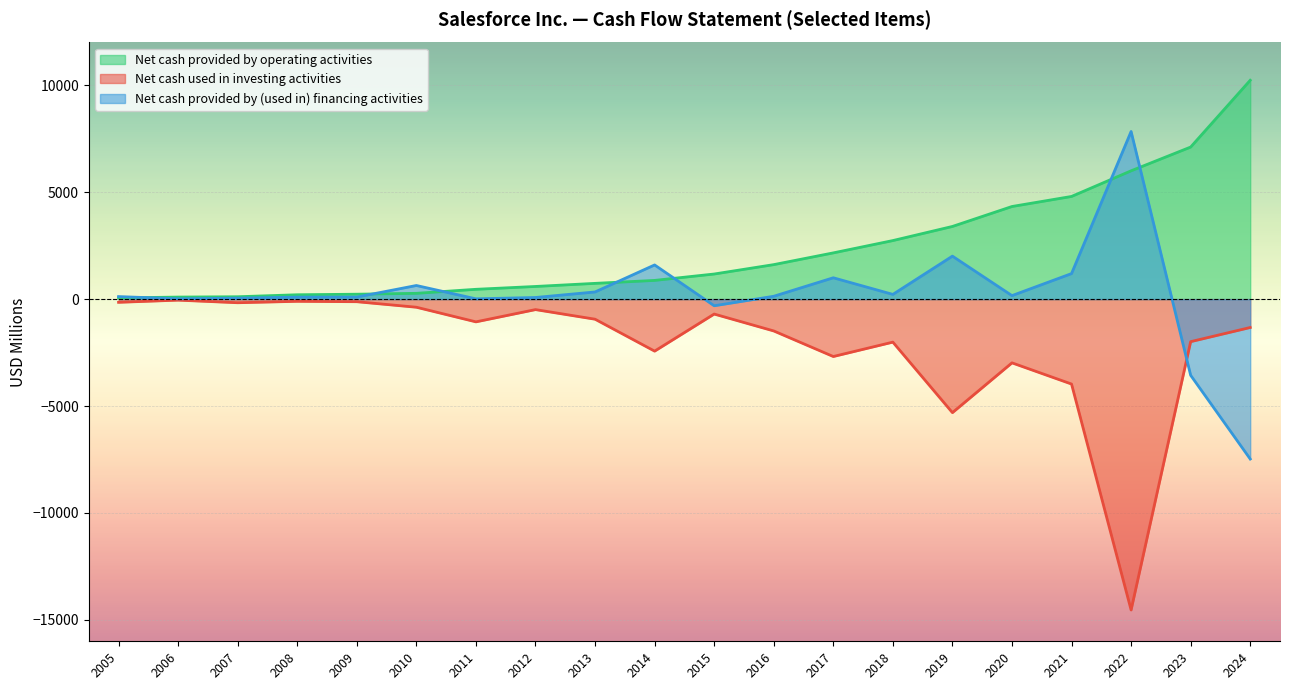

Which category has the highest value in the Net cash used in investing activities series?

2006